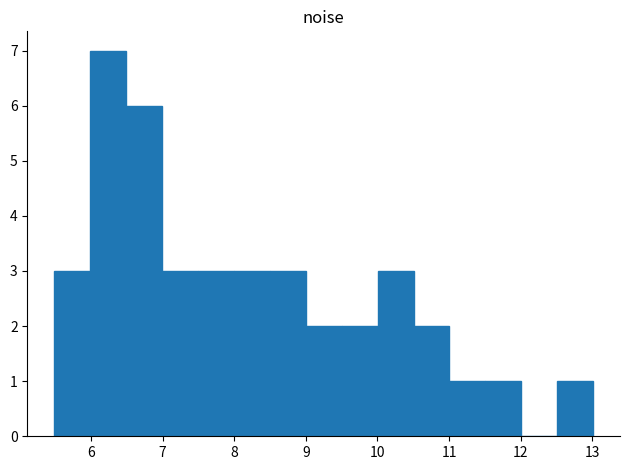

What is the height of the bar covering 11.0 to 11.5 on the x-axis? Neither the bar edges nor the heights are printed on the chart, so give them approximately, as read against the axes.

1